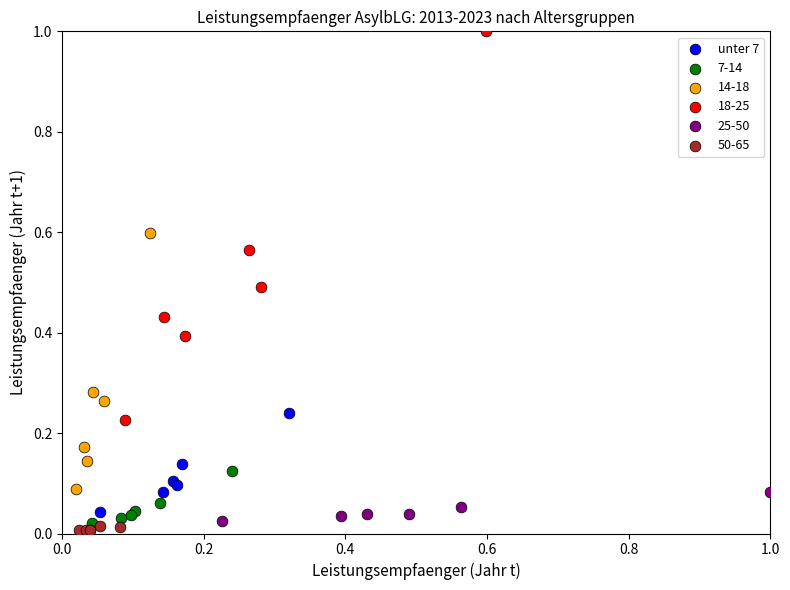

Which series has the largest Y range (max minus min)?

18-25